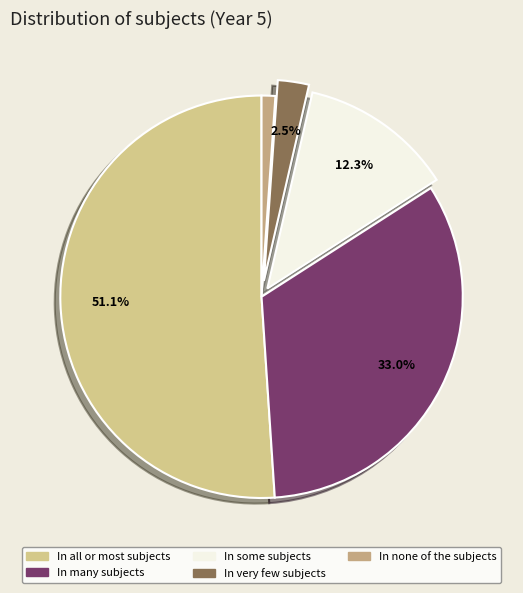

Is it true that In none of the subjects is 1% of the pie?

True